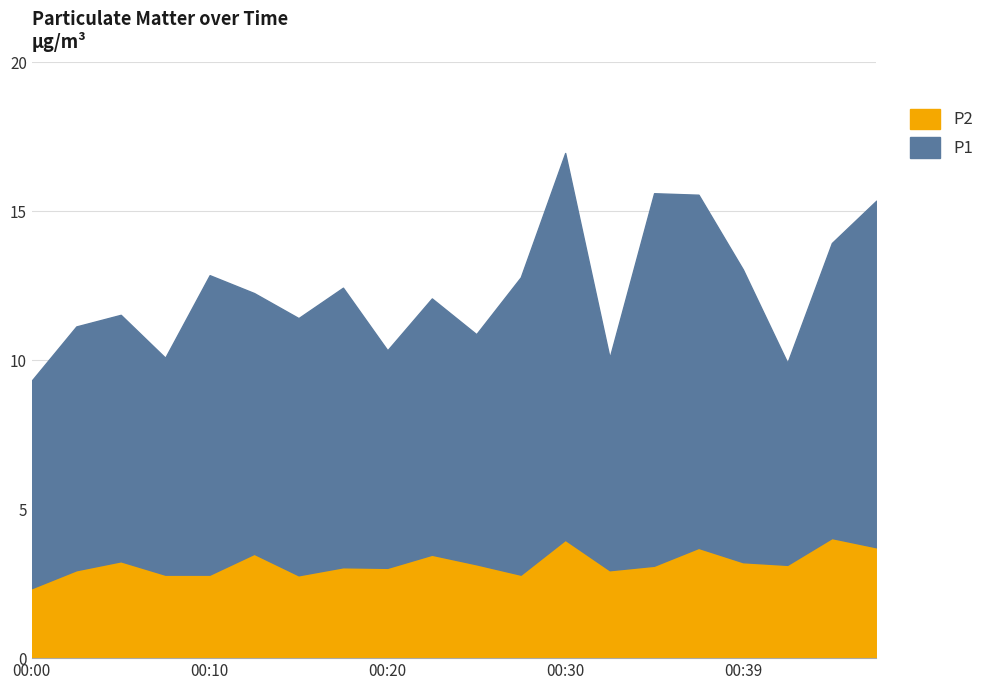

Between 00:20 and 00:37, which is larger?

00:37